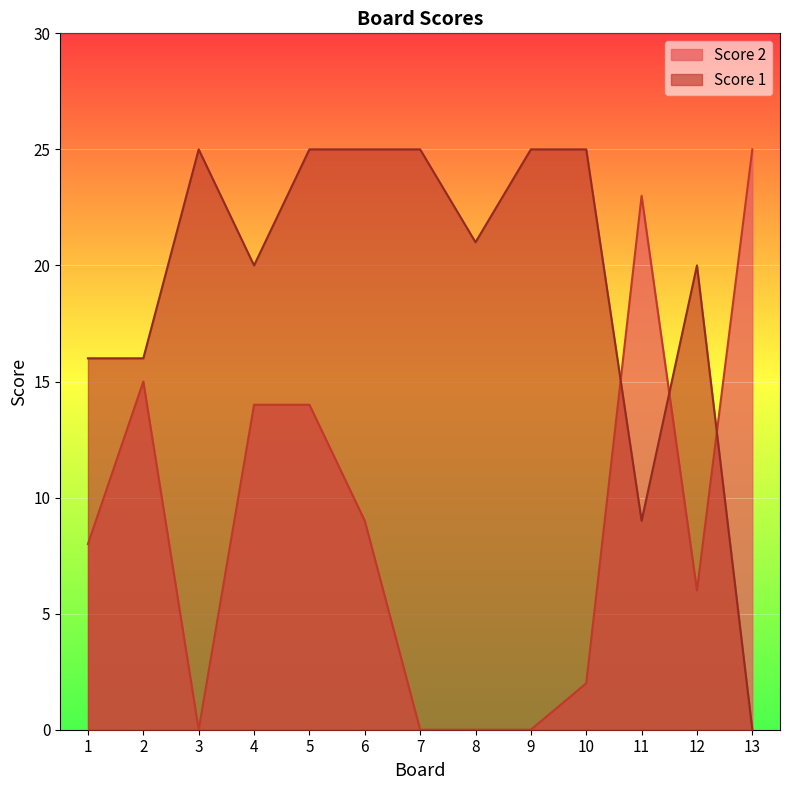

Where is the first local maximum for Score 1?

3